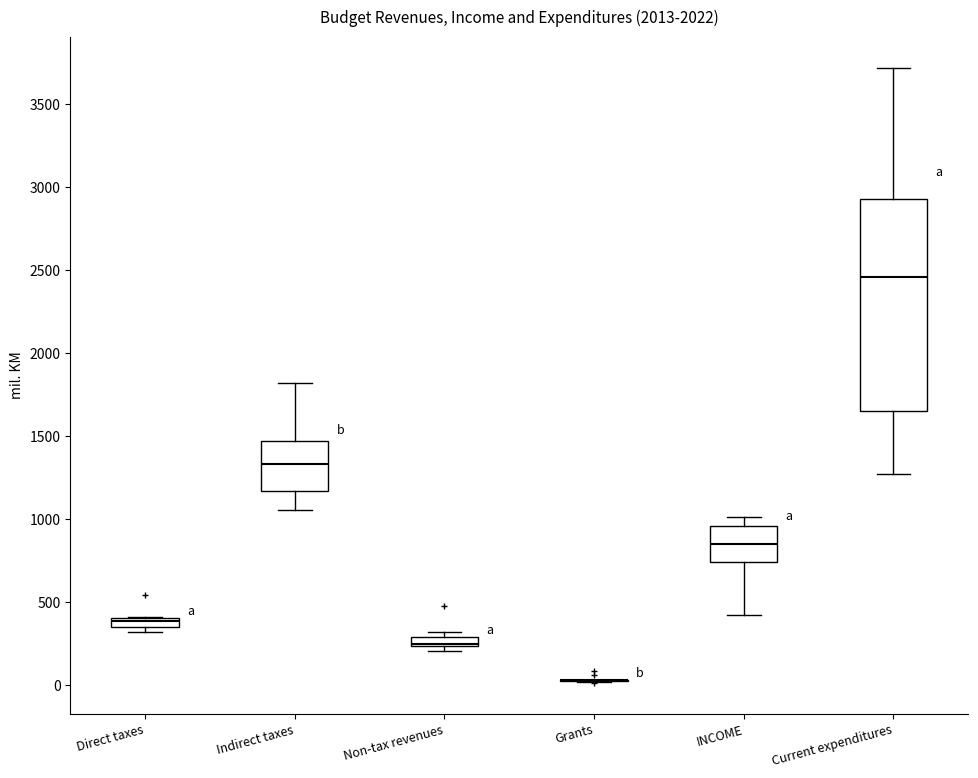

Where is the upper edge of the box for Non-tax revenues on the y-axis? The values are not printed on the chart, so give them approximately, as read against the axis.

300